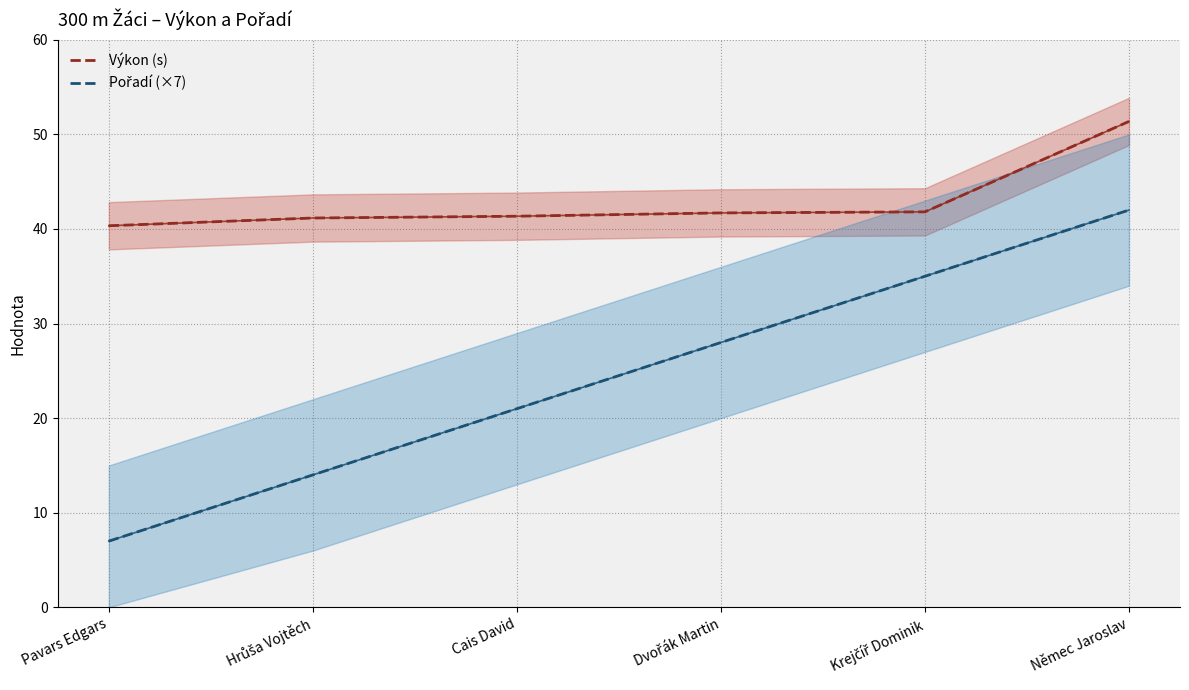

At which label is Pořadí (×7) closest to 24?

Cais David